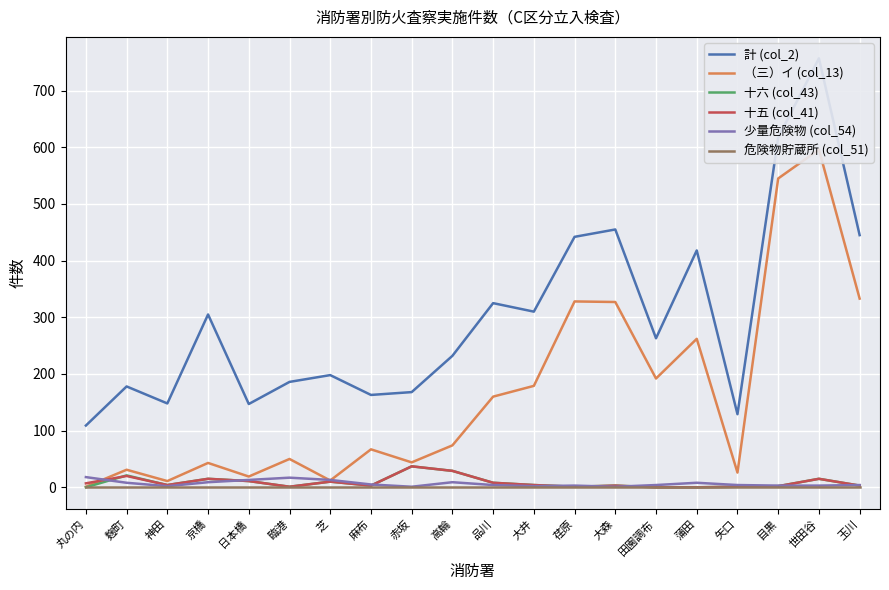

True or false: （三）イ (col_13) and 危険物貯蔵所 (col_51) cross at least once.

False